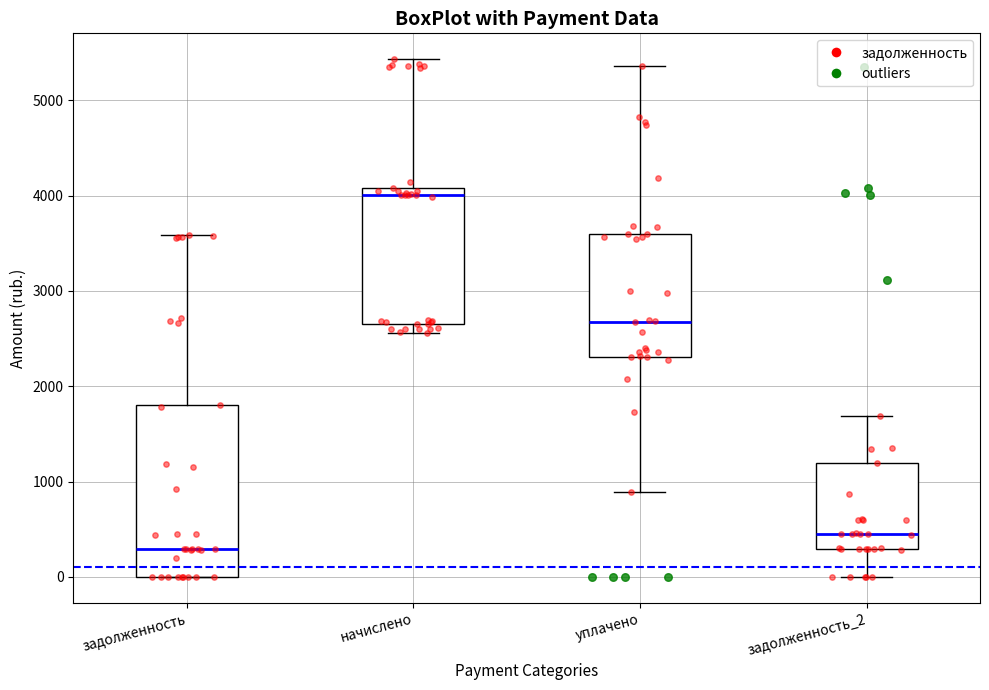

Which box is the tallest, from its lower edge to its upper edge?

задолженность